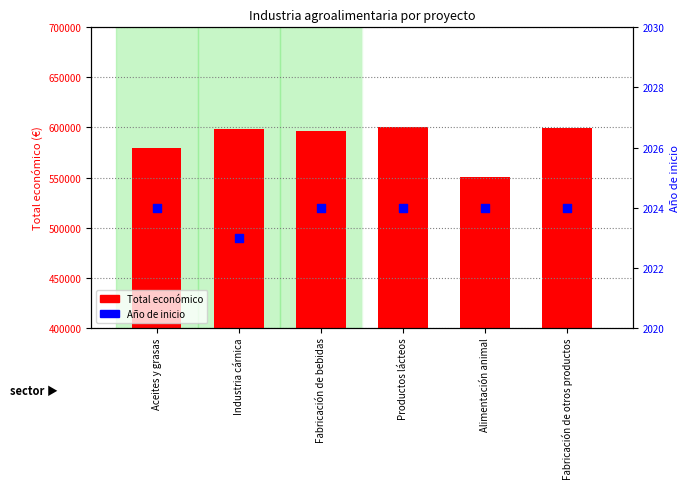

At how many categories does at least one series exceed 592186?

4